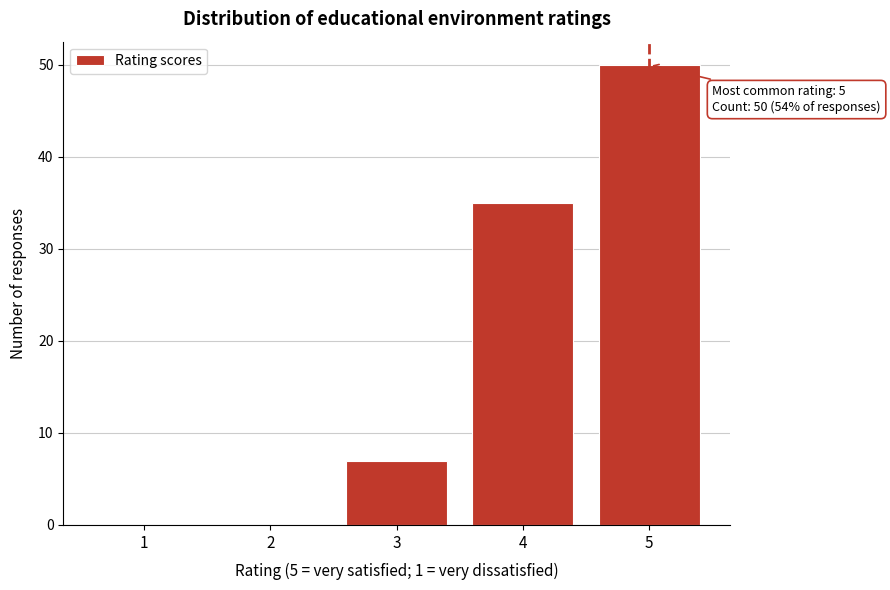

Reading left to right, what are all the values shown in this chart?

1=0	2=0	3=7	4=35	5=50